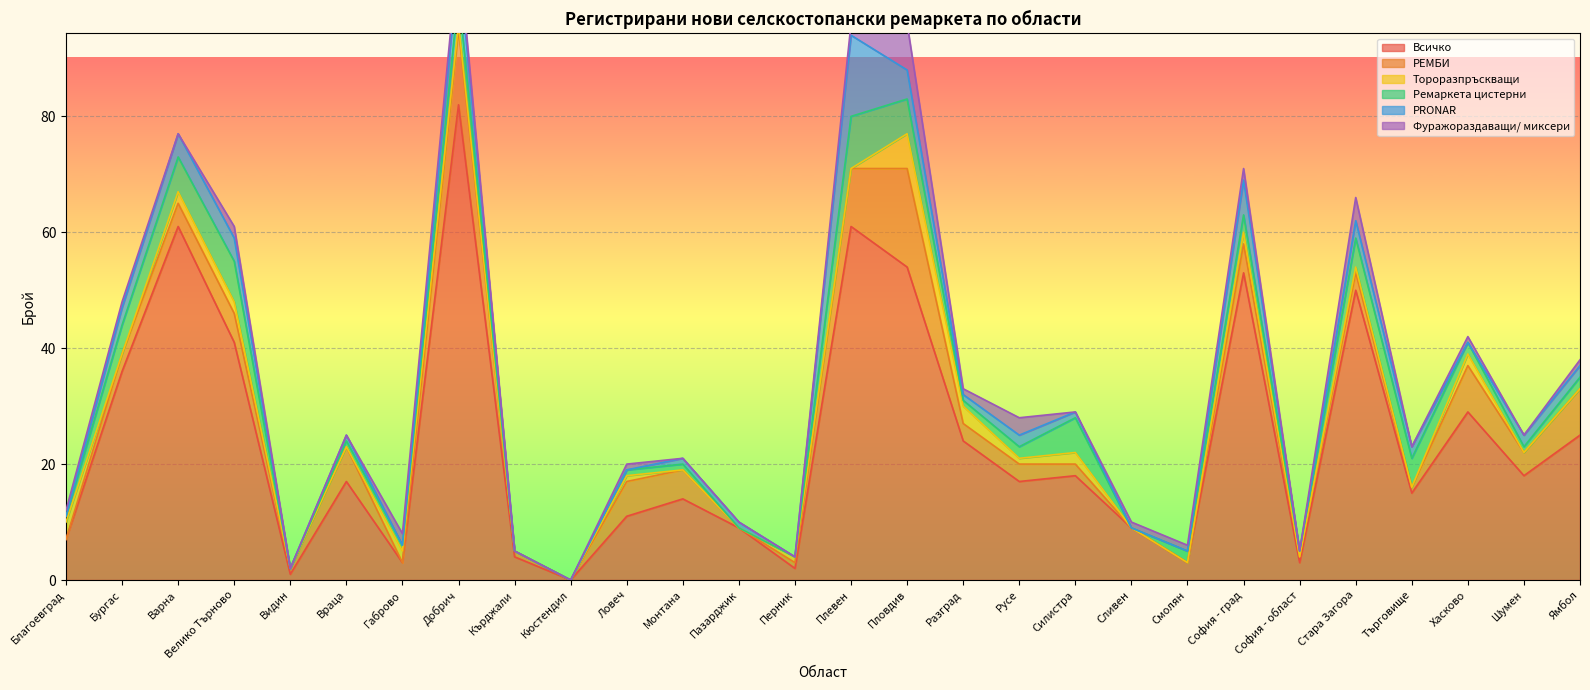

Does the chart display data point markers on the line(s)?

No